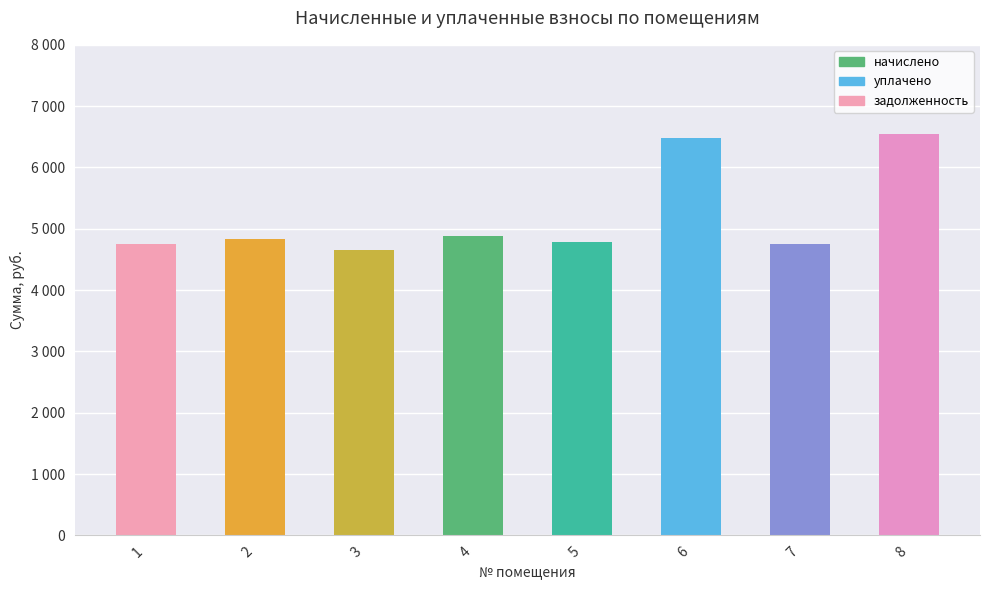

List the labels in order of value, largest first.

8, 6, 4, 2, 5, 1, 7, 3